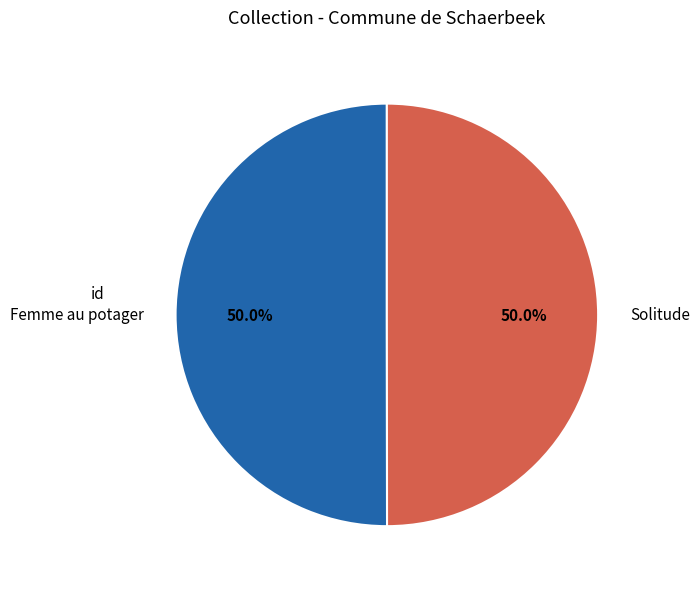

What is the ratio of the value at Solitude to the value at Femme au potager?

1.0